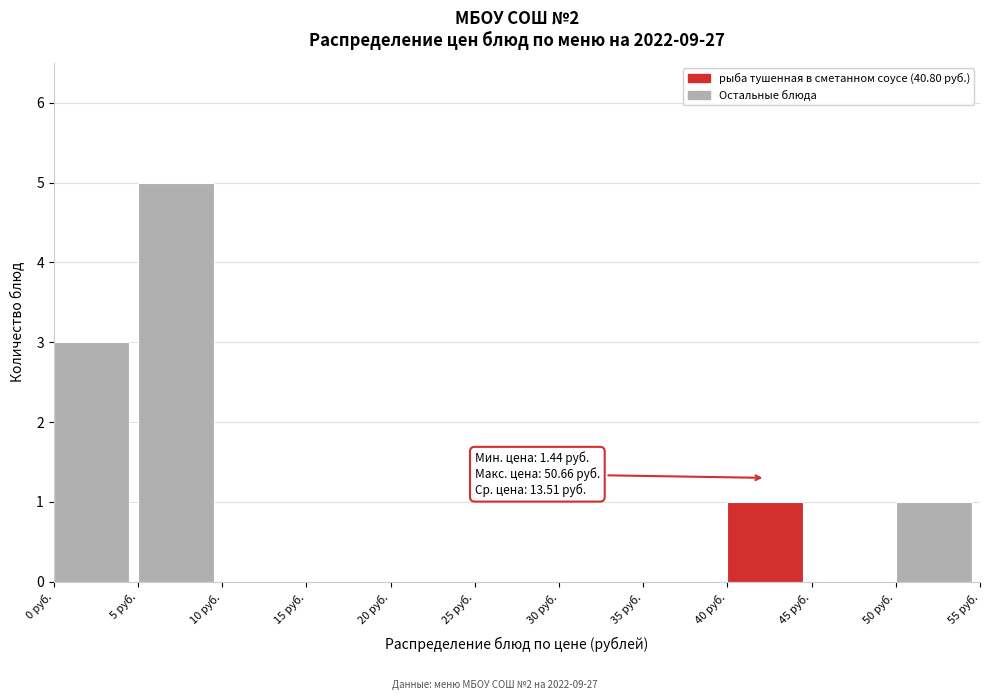

Over which range of the x-axis is the bar tallest?

5 to 10